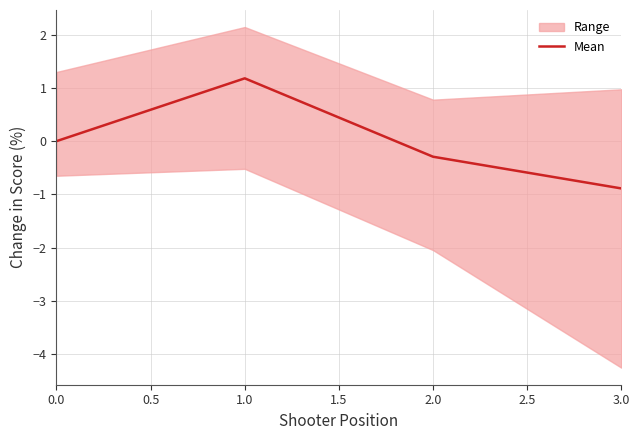

Rank the categories by Mean value from lowest to highest.

3.0, 2.0, 0.0, 1.0